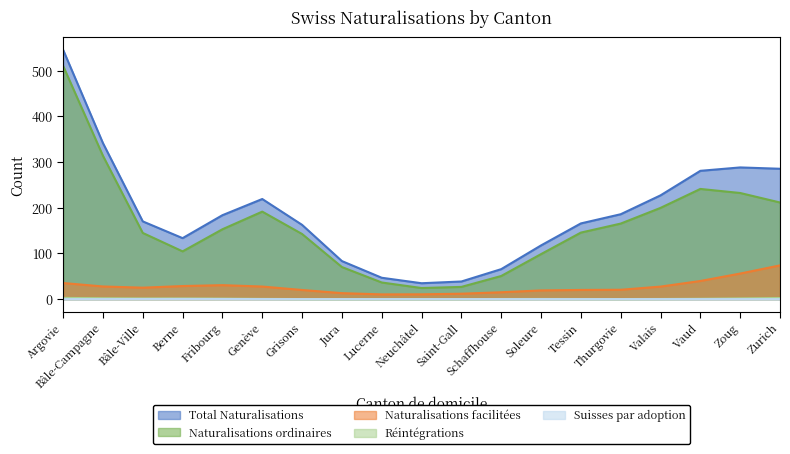

What is the average value of the Réintégrations series?

0.8